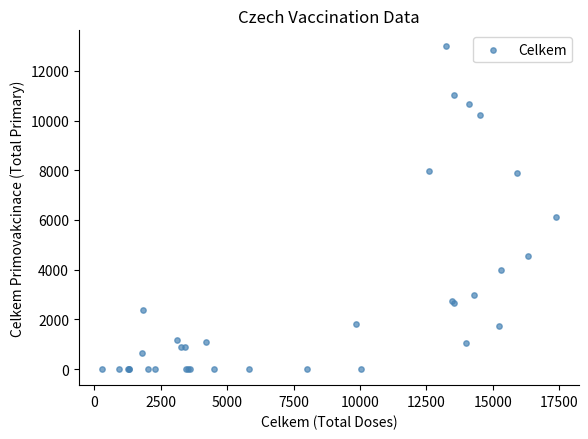

What Y value in the scatter plot is closest to 6490?

6124